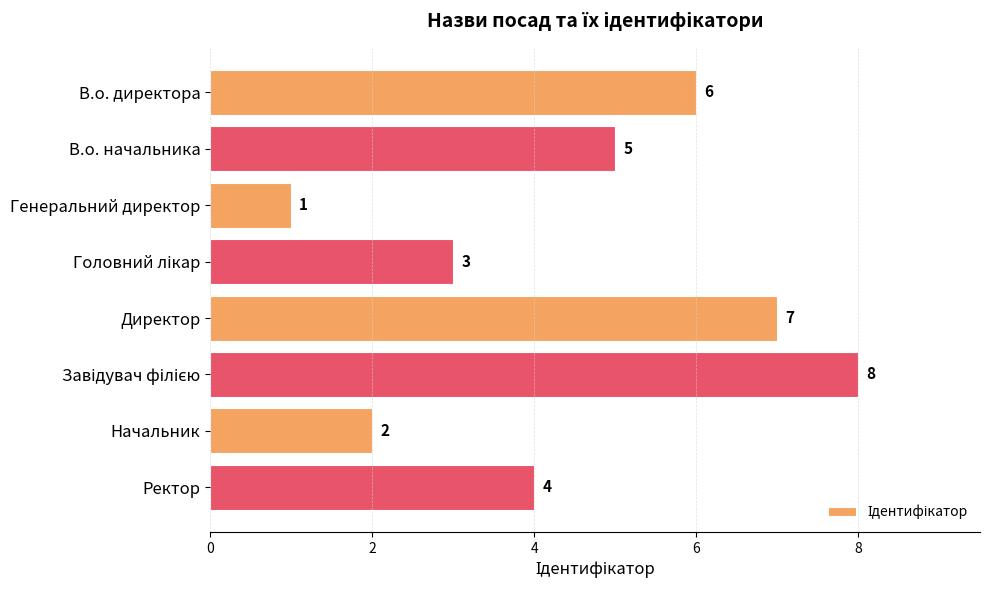

Reading top to bottom, extract all data points from this chart.

6	5	1	3	7	8	2	4